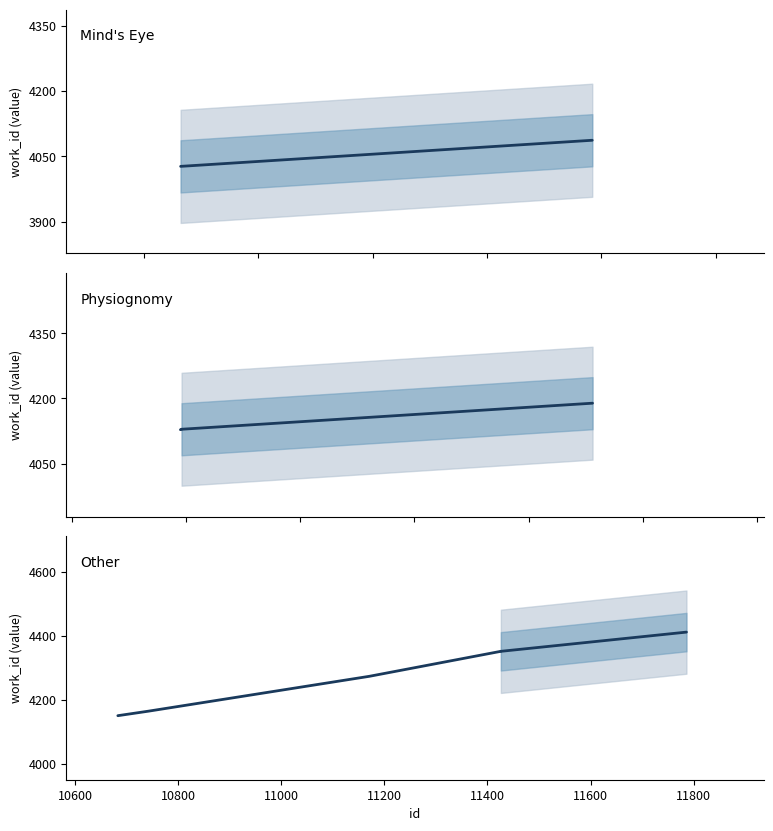

Is this an area chart (filled region under the line)?

No